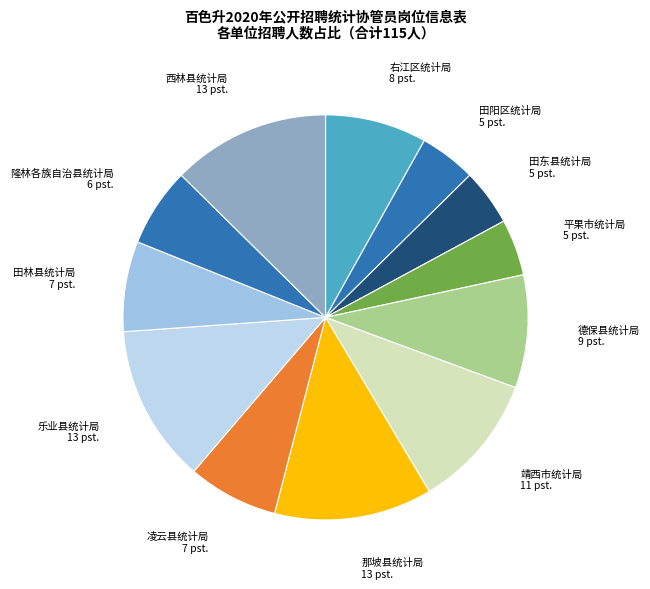

Do 田东县统计局 and 靖西市统计局 together represent more than half of the pie?

No